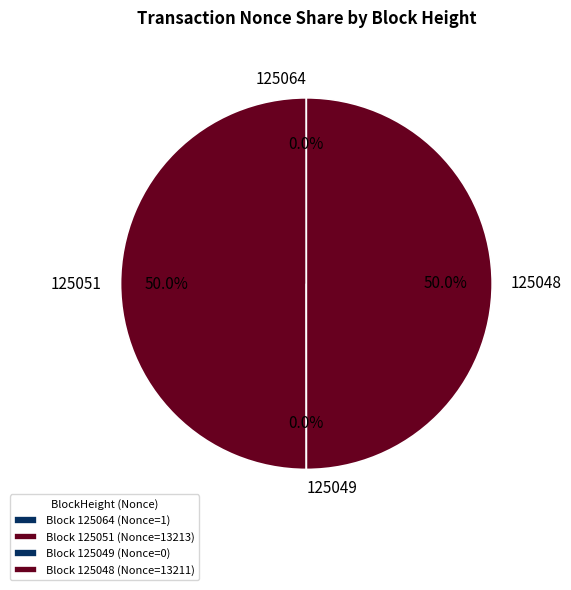

What is the majority slice?

125051